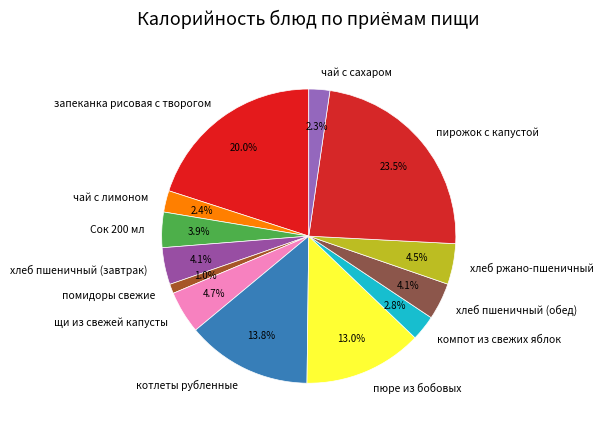

Combined, what portion of the pie is запеканка рисовая с творогом and хлеб пшеничный (обед)?

24.1%